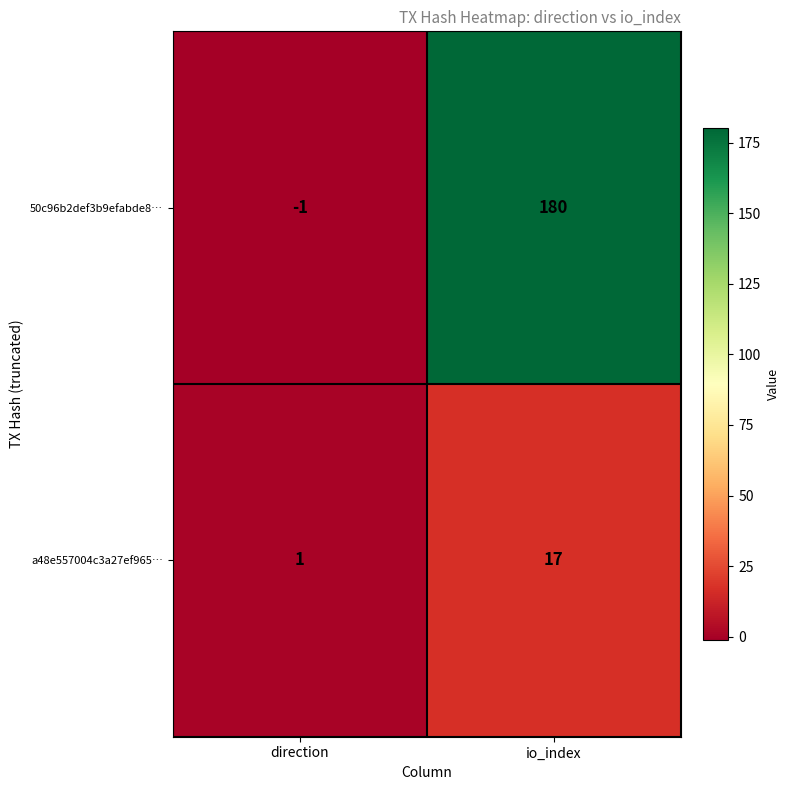

List the series in order of their overall mean, lowest first.

a48e557004c3a27ef965…, 50c96b2def3b9efabde8…